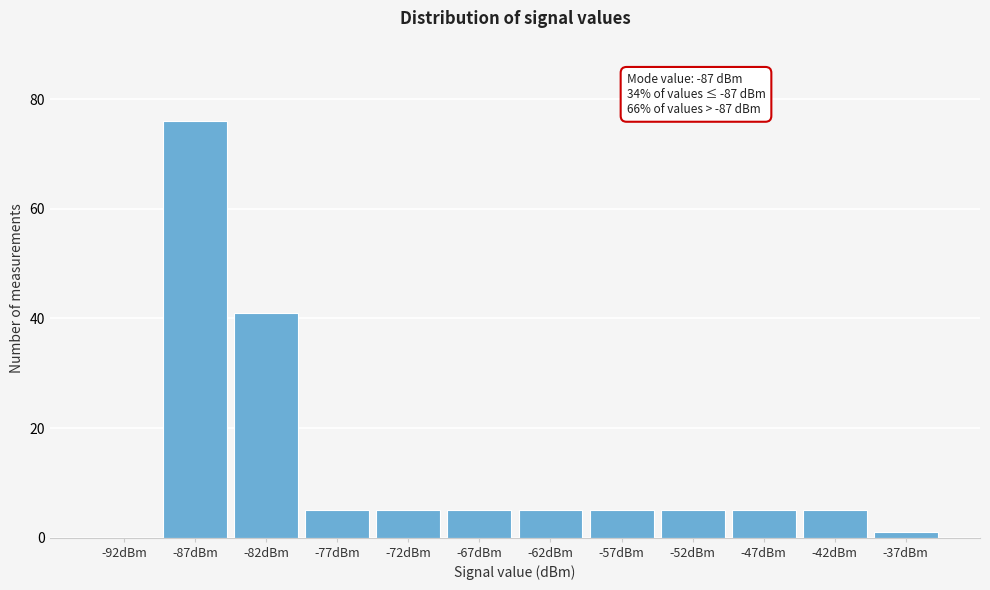

Reading left to right, transcribe all the data shown in this chart.

-92dBm=0	-87dBm=76	-82dBm=41	-77dBm=5	-72dBm=5	-67dBm=5	-62dBm=5	-57dBm=5	-52dBm=5	-47dBm=5	-42dBm=5	-37dBm=1